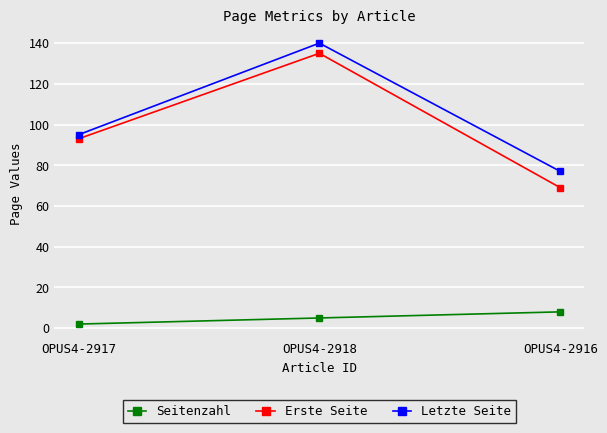

The value of Letzte Seite at OPUS4-2918 is 140. True or false?

True